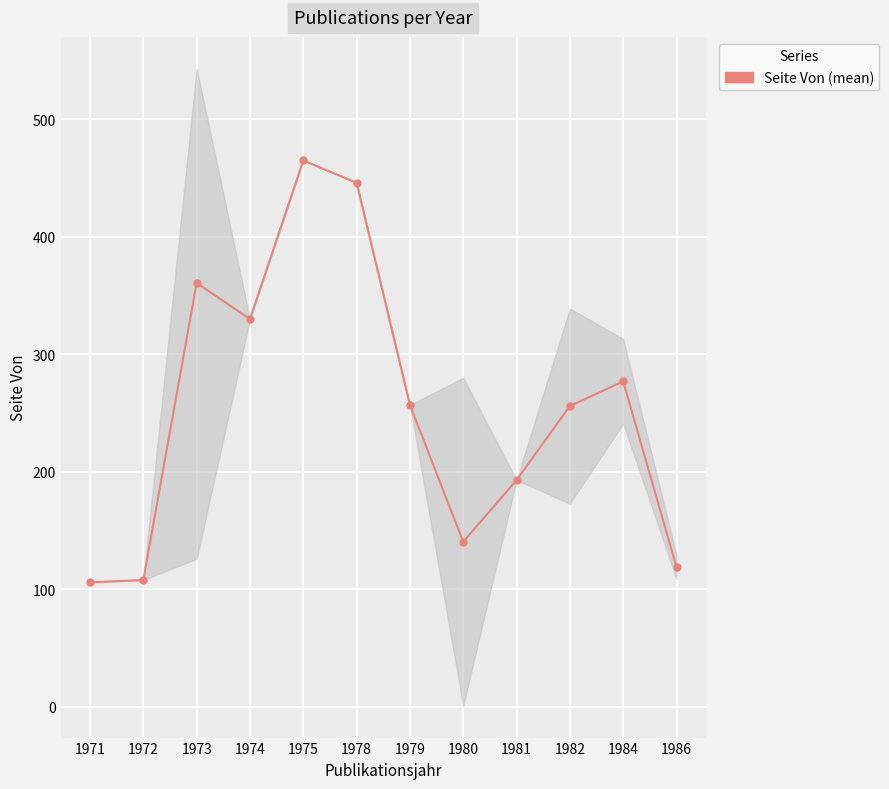

True or false: the data shows 193.3 at 1972.

False